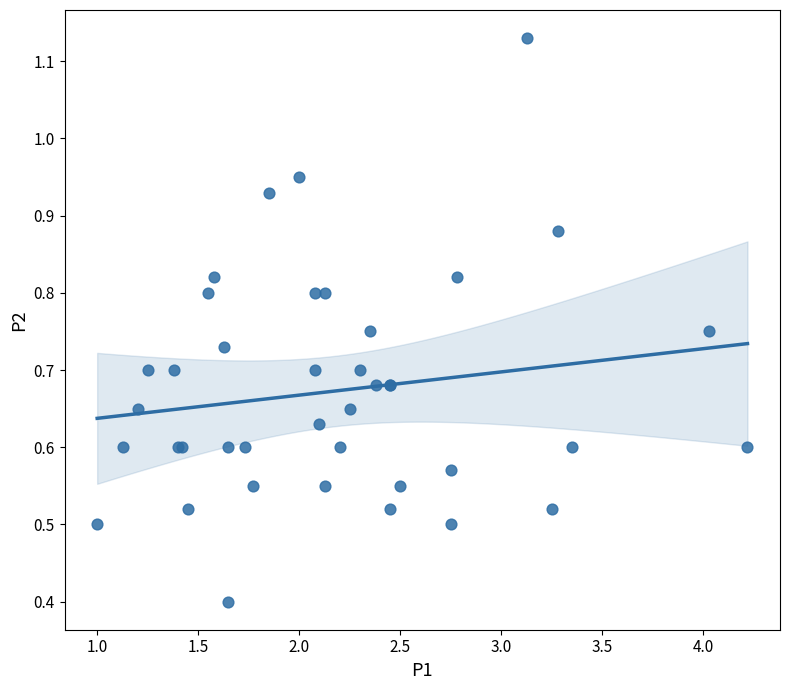

What Y value in the scatter plot is closest to 0?

0.4